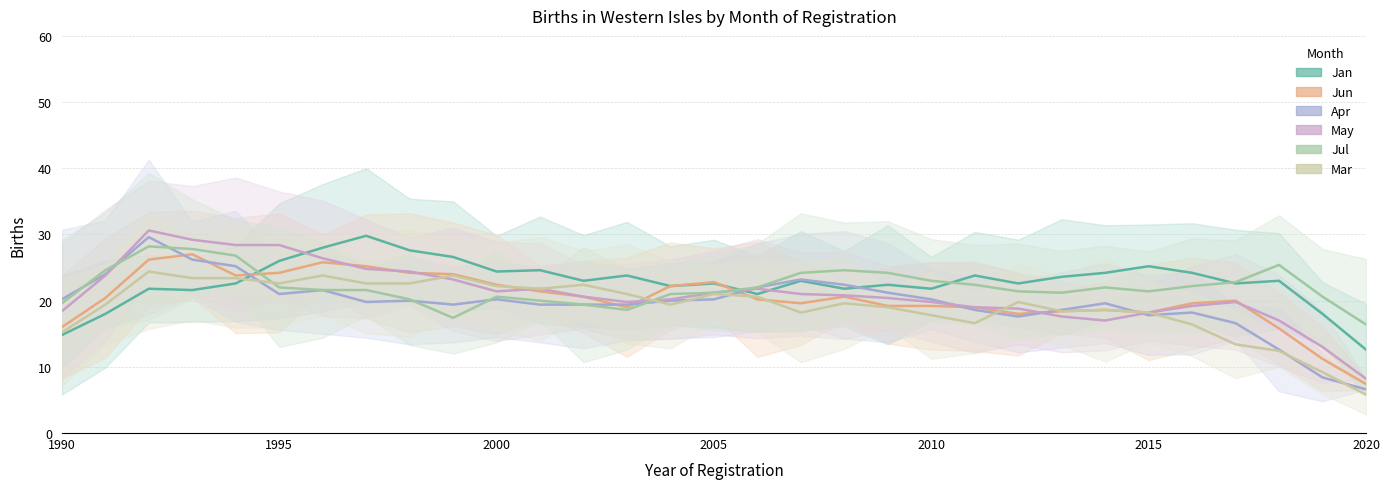

What value does the Apr series have at 2013, to the nearest 10?

20